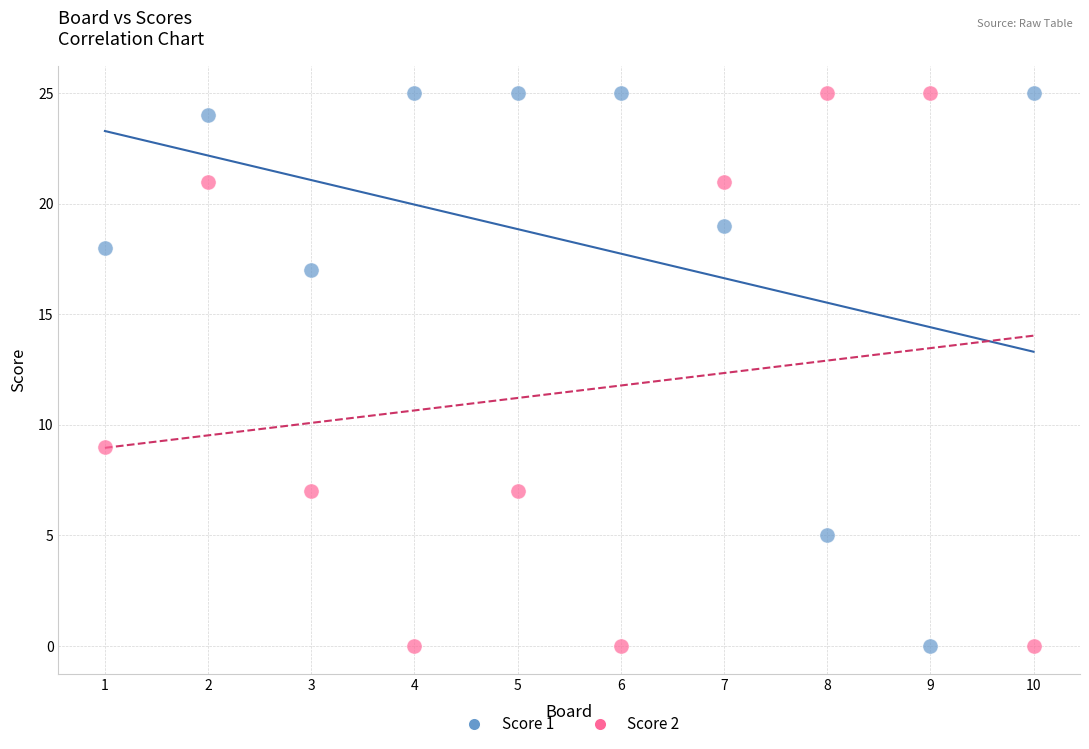

Across all series, what Y value is closest to 12?

9